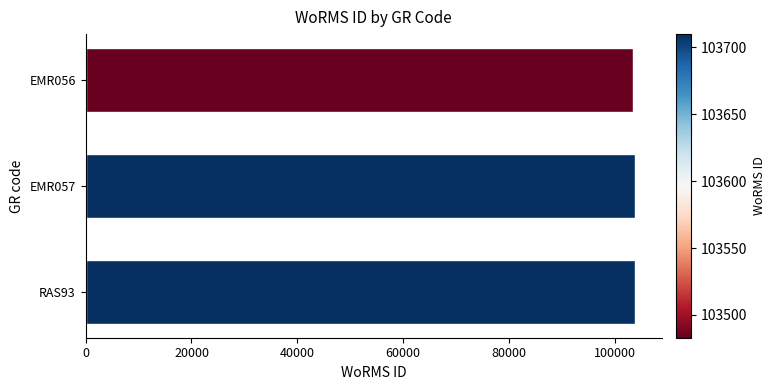

What is the ratio of the value at EMR056 to the value at RAS93?

1.0